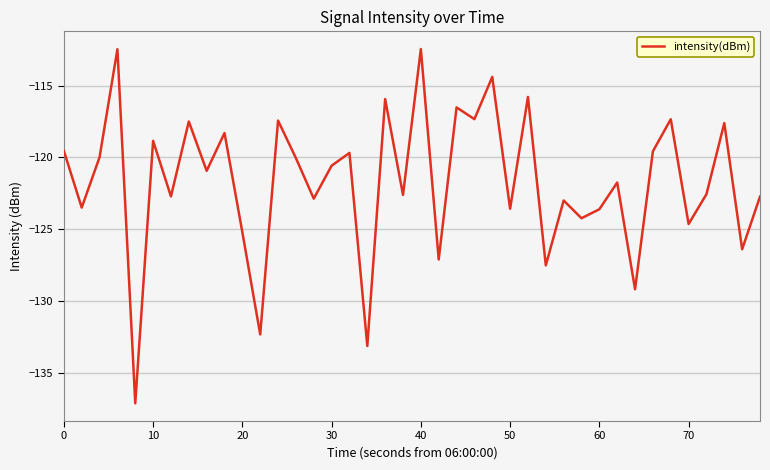

What is the smallest value displayed?

-137.1